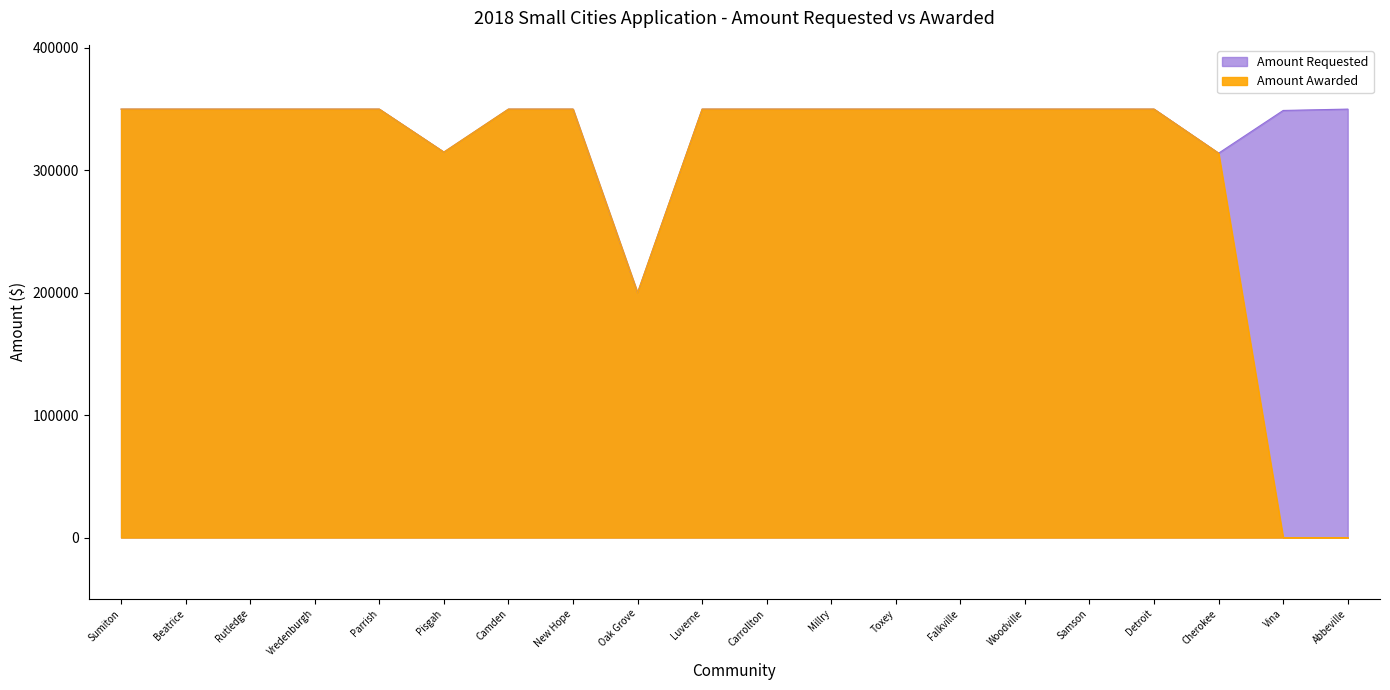

Reading left to right, extract all data points from this chart.

Amount Requested: Sumiton=350000	Beatrice=350000	Rutledge=350000	Vredenburgh=350000	Parrish=350000	Pisgah=314900	Camden=350000	New Hope=350000	Oak Grove=200000	Luverne=350000	Carrollton=350000	Millry=350000	Toxey=350000	Falkville=350000	Woodville=350000	Samson=350000	Detroit=350000	Cherokee=314000	Vina=348900	Abbeville=350000
Amount Awarded: Sumiton=350000	Beatrice=350000	Rutledge=350000	Vredenburgh=350000	Parrish=350000	Pisgah=314900	Camden=350000	New Hope=350000	Oak Grove=200000	Luverne=350000	Carrollton=350000	Millry=350000	Toxey=350000	Falkville=350000	Woodville=350000	Samson=350000	Detroit=350000	Cherokee=314000	Vina=0	Abbeville=0